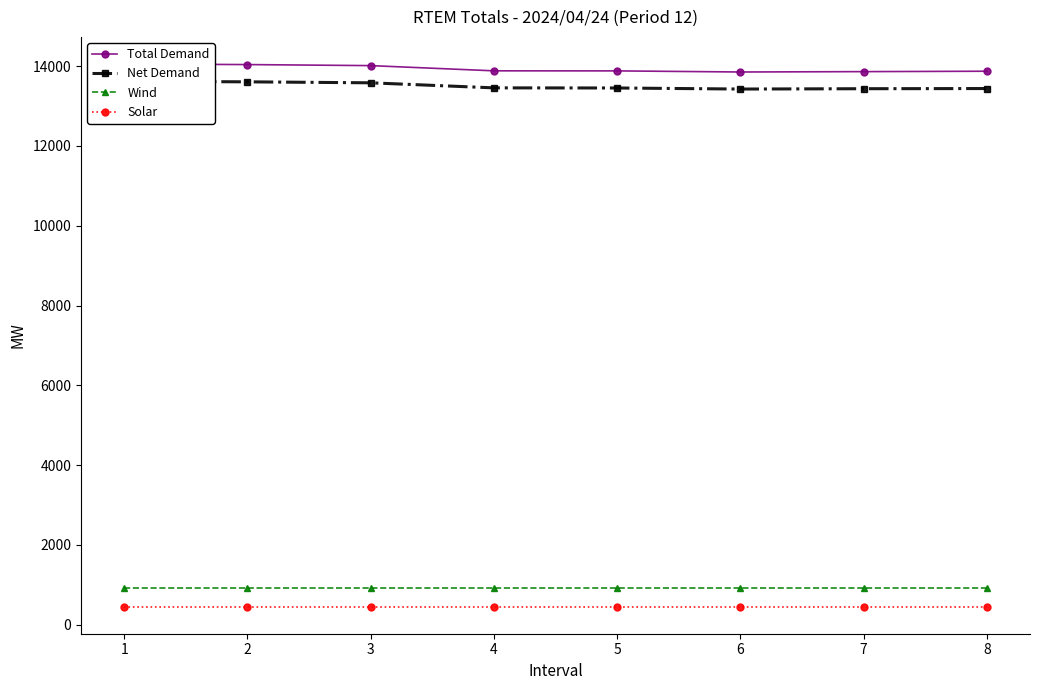

The Total Demand series shows 23182.0 at 5. True or false?

False